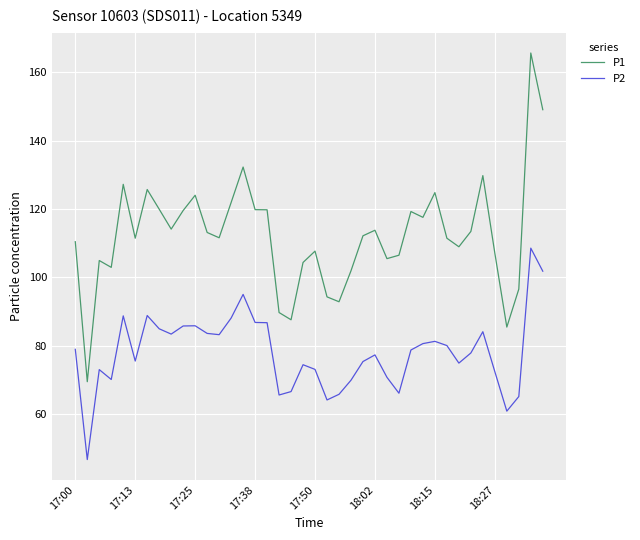

What is the difference between the maximum and minimum values in the P2 series?

61.8